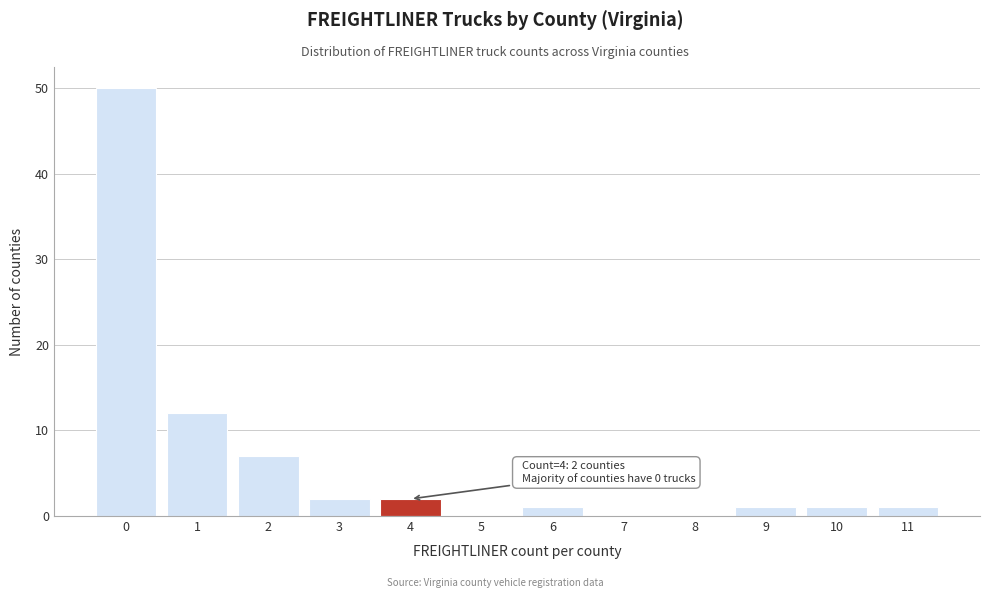

Which range on the x-axis has the tallest bar?

-0.5 to 0.5